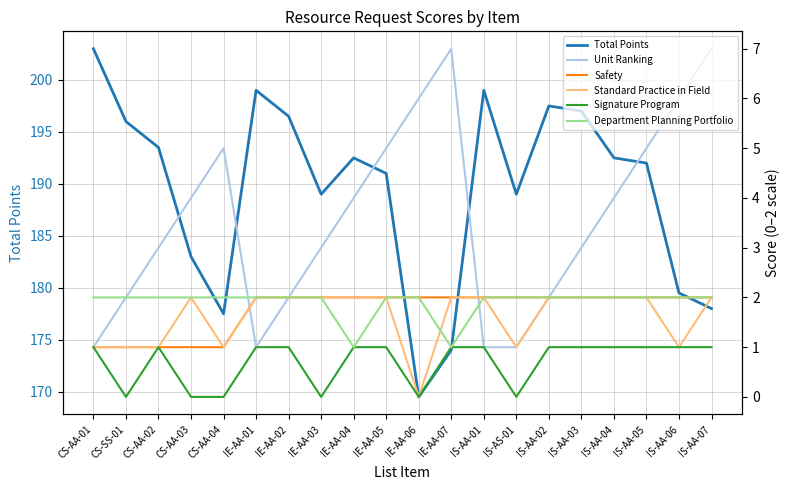

How many data points in Signature Program are less than 1?

6